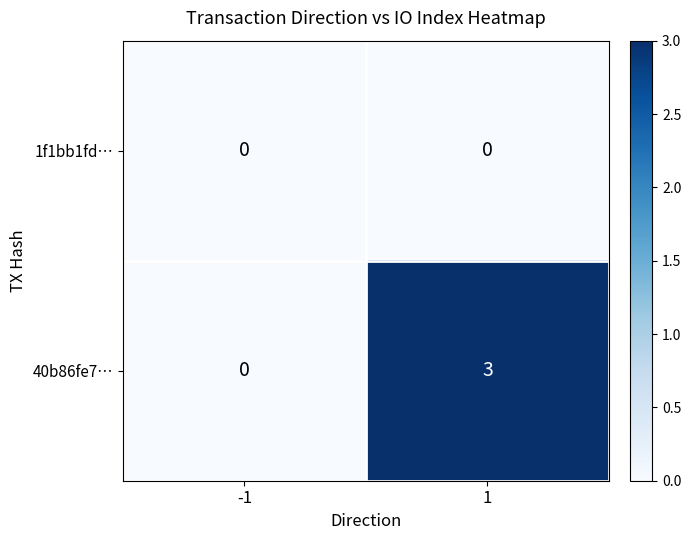

Reading left to right, transcribe all the data shown in this chart.

1f1bb1fd…: 0	0
40b86fe7…: 0	3